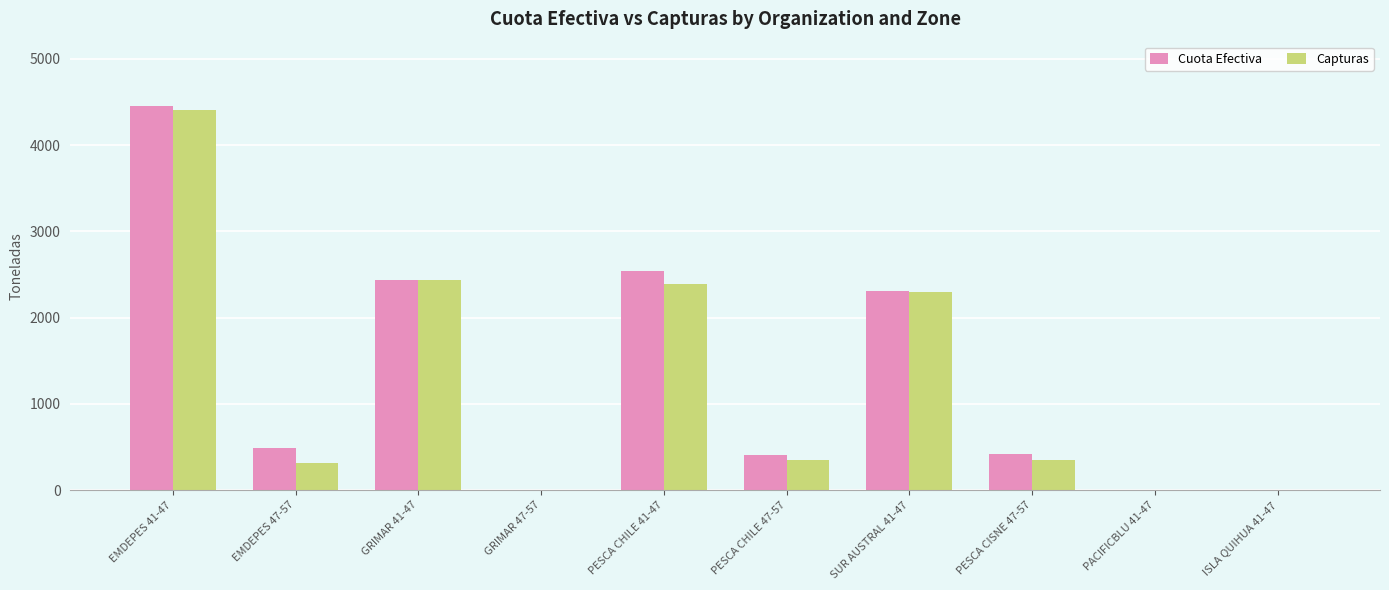

What is the maximum value for Capturas?

4403.6